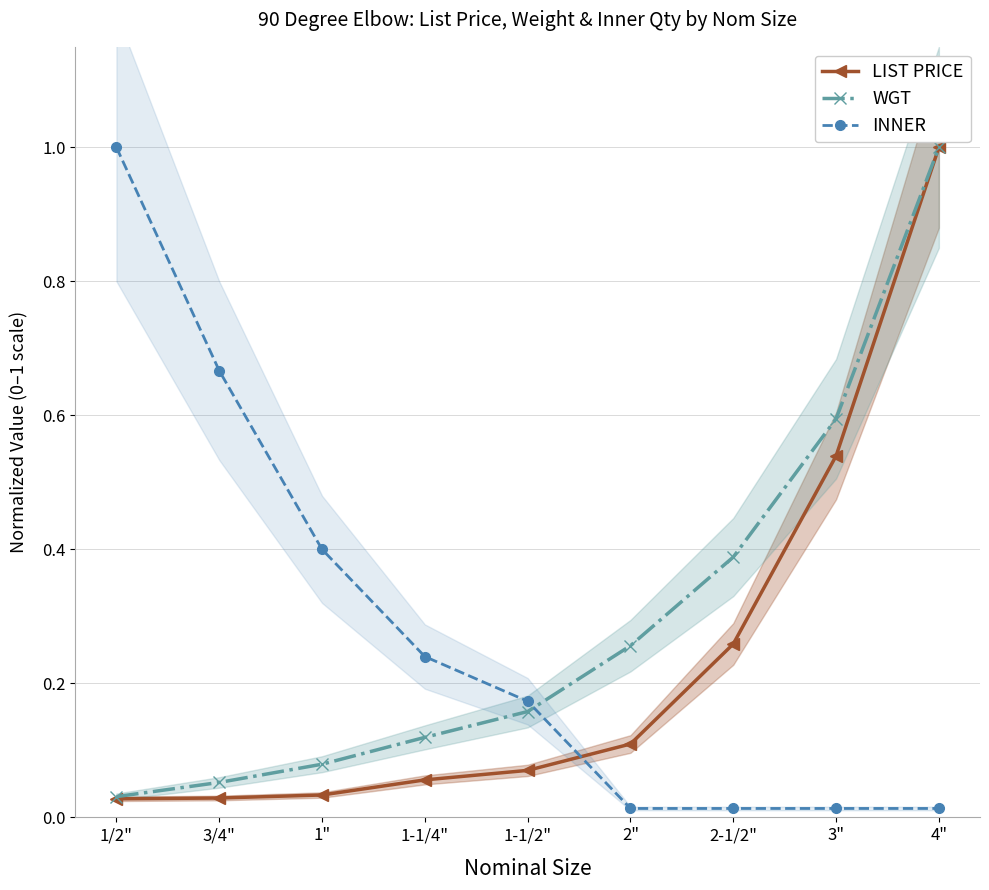

What position from the left is 2"?

6